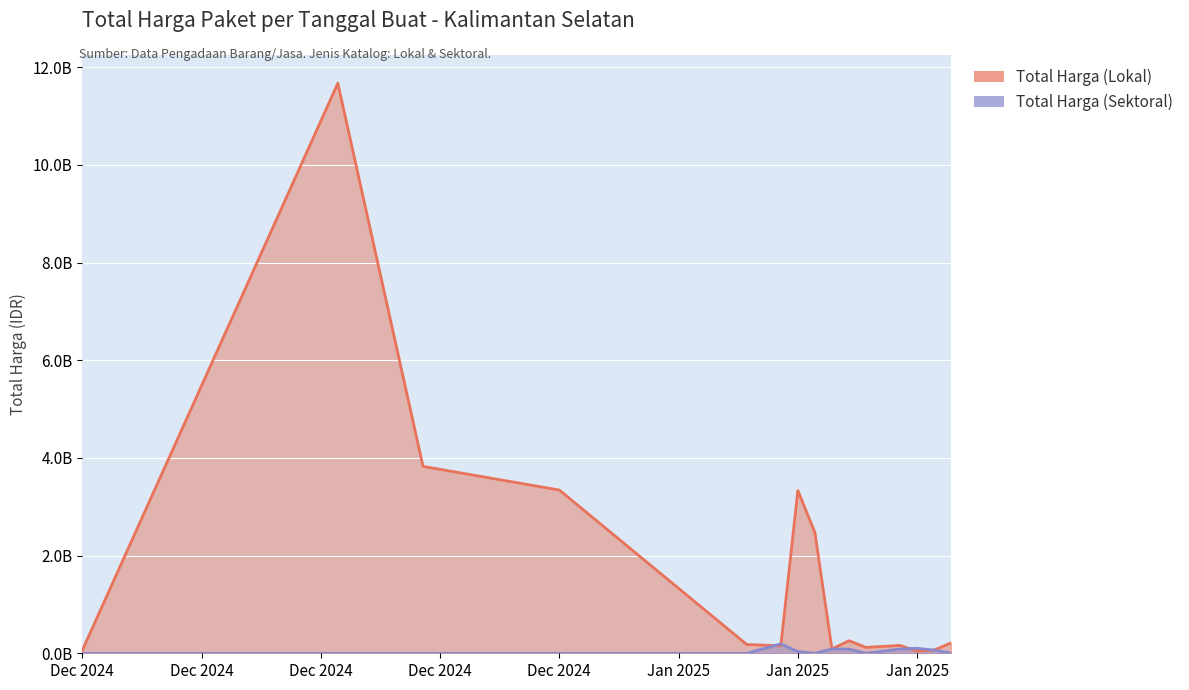

Is the value of Total Harga (Lokal) at 2025-01-22 greater than the value of Total Harga (Sektoral) at 2025-01-18?

Yes